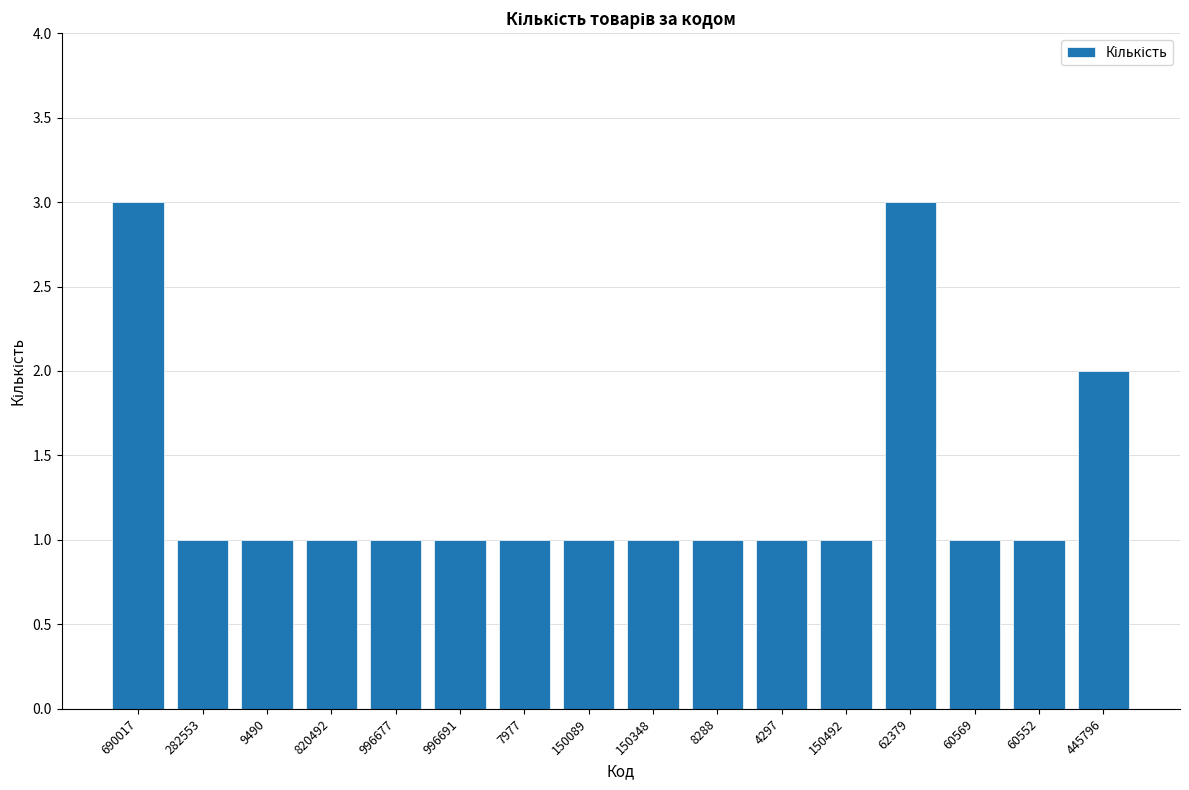

What is the change in value from 690017 to 996691?

-2